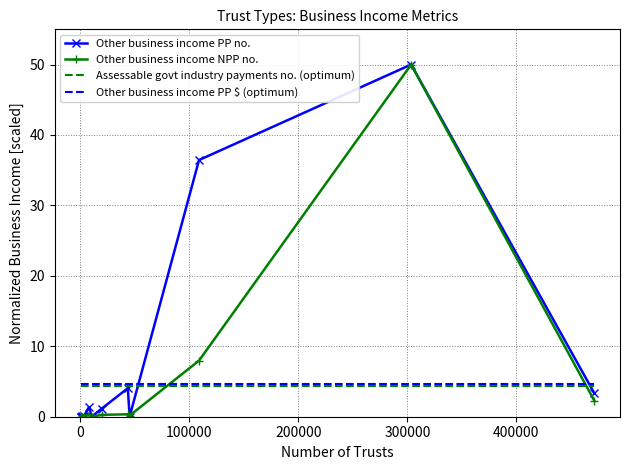

In Other business income NPP no., how many points are lower than both neighbors (excluding endpoints)?

3